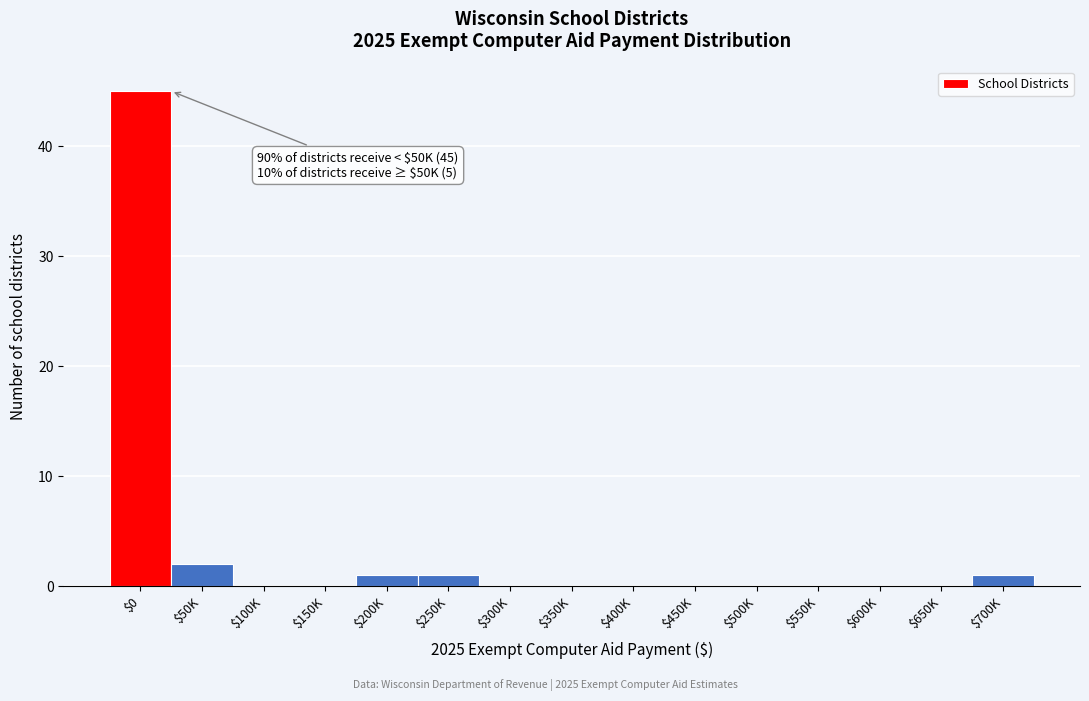

True or false: the data shows 2 at $50K.

True